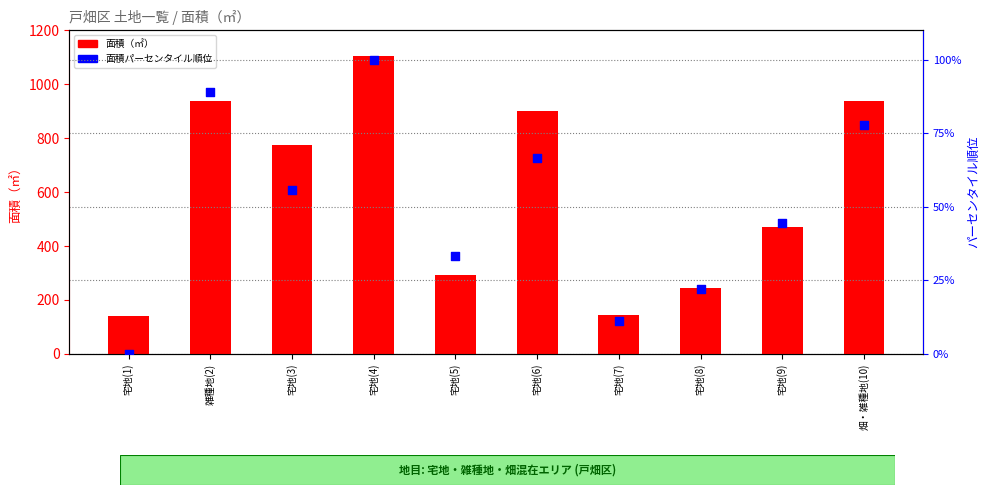

At which category is the sum across all series the highest?

宅地(4)